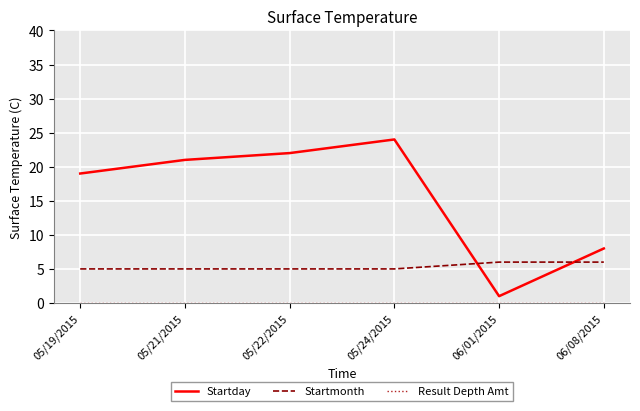

What is the highest value of the Startday series?

24